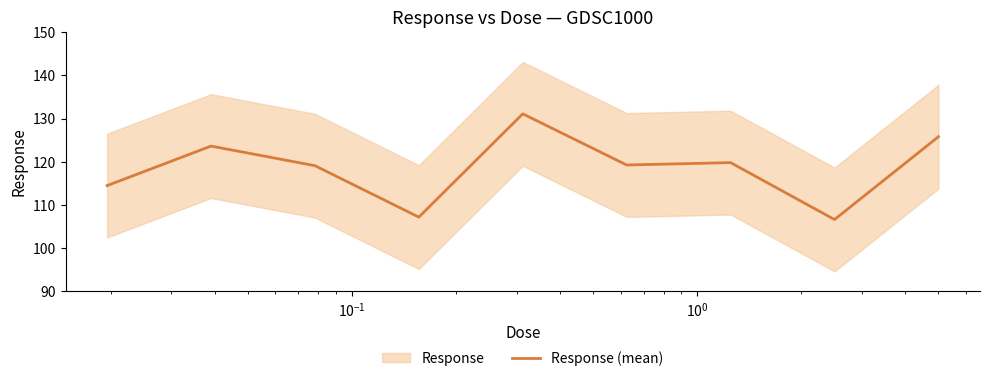

How many series are shown in this chart?

1